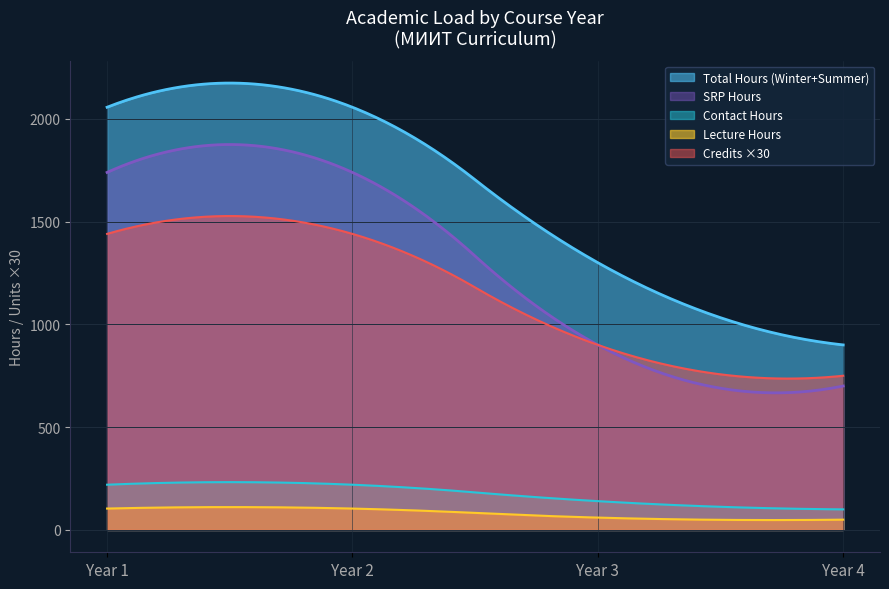

Does the chart display data point markers on the line(s)?

No